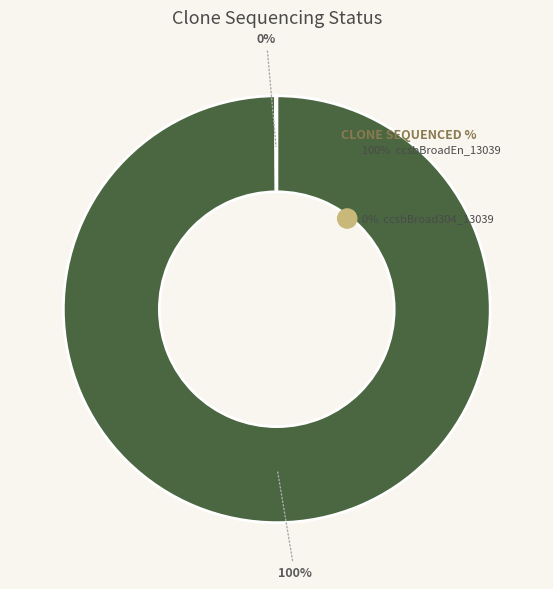

Does any single category account for the majority?

Yes